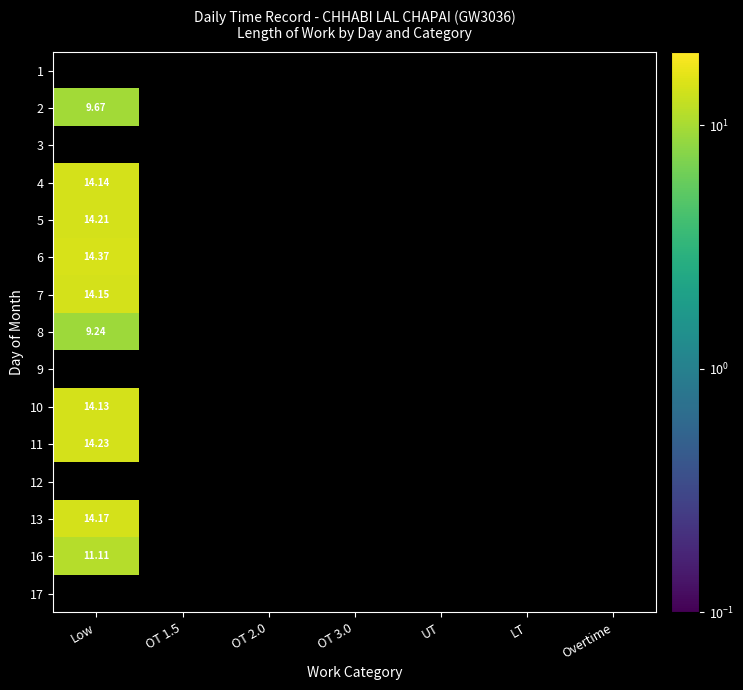

Between OT 3.0 and LT, which is larger?

LT